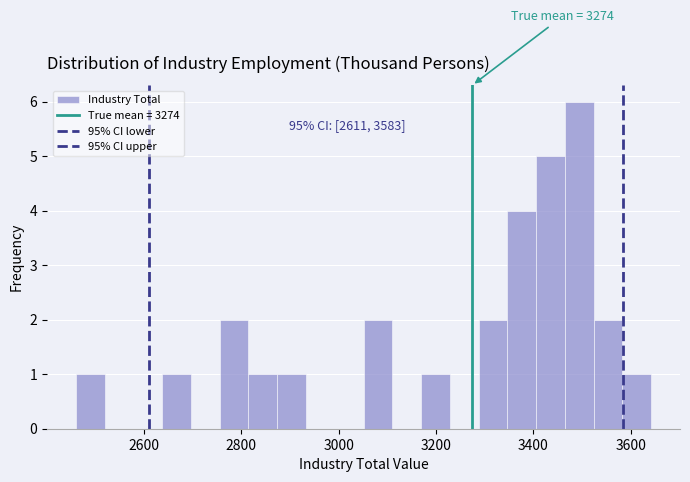

Read against the x-axis, roughly where is the centre of the tallest bar?

3500